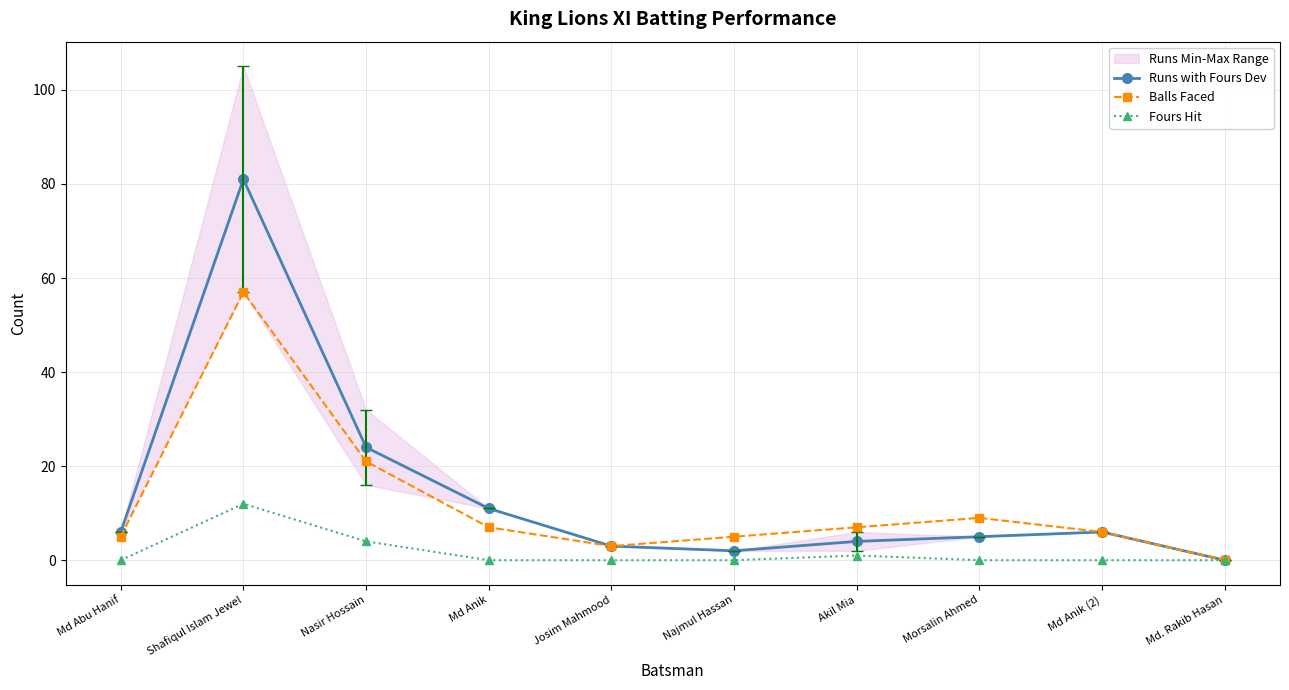

What is the label of the 6th point from the left?

Najmul Hassan